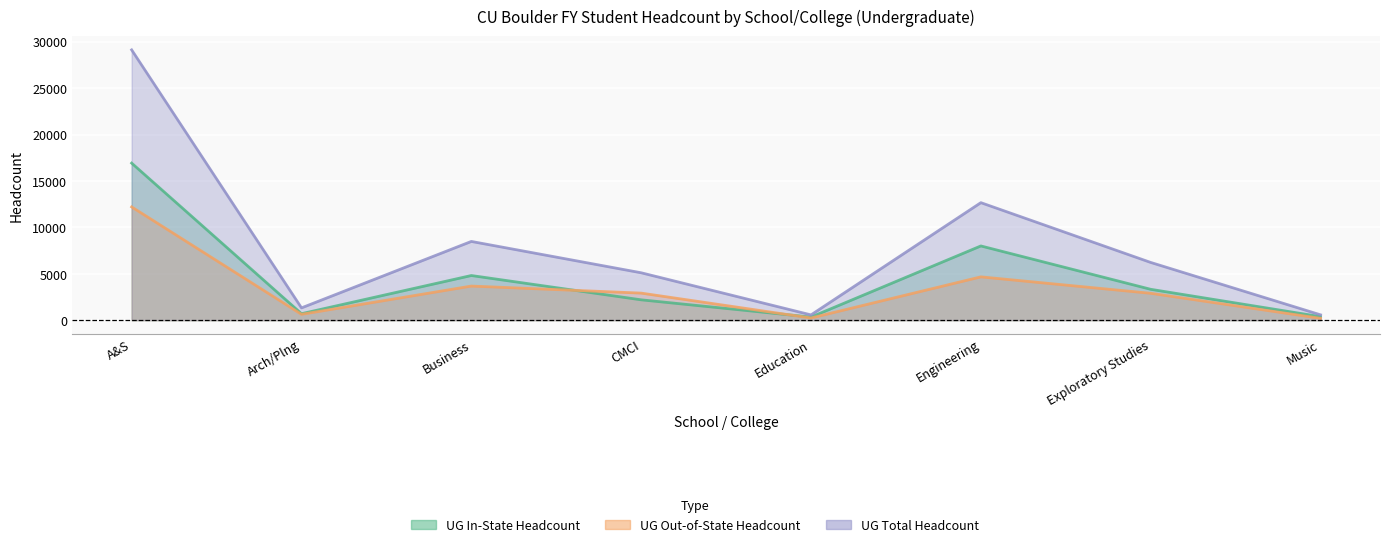

The value of UG In-State Headcount at A&S is 16921. True or false?

True